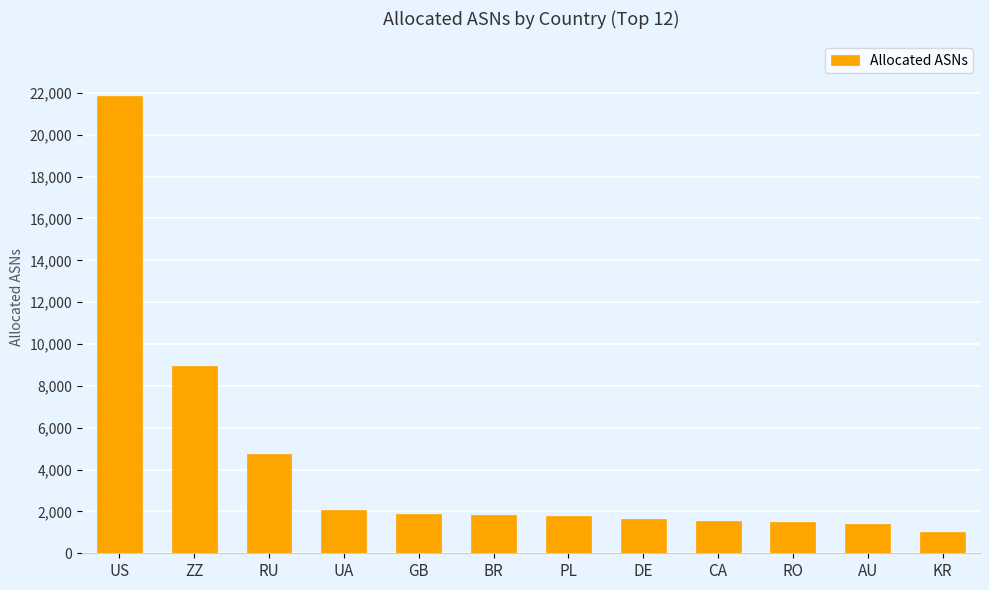

What is the sum of all values?

50215